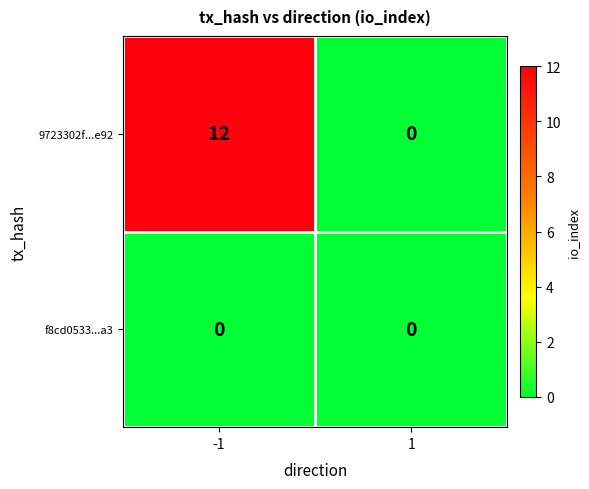

Rank the series by their average value, from lowest to highest.

f8cd0533...a3, 9723302f...e92